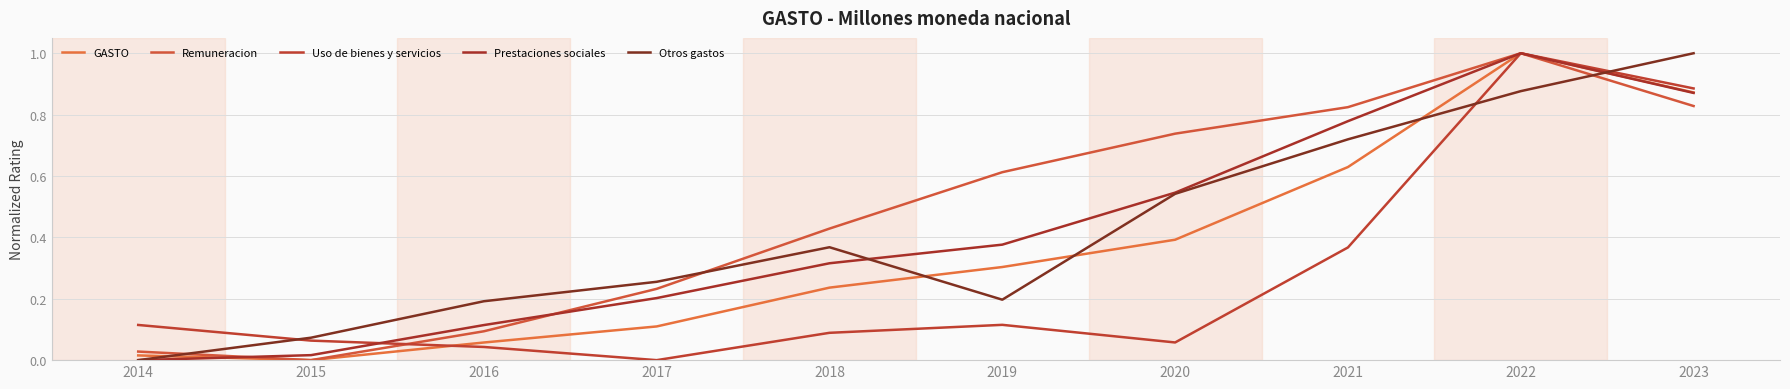

After their last crossing, which series has the higher values: Otros gastos or Prestaciones sociales?

Otros gastos